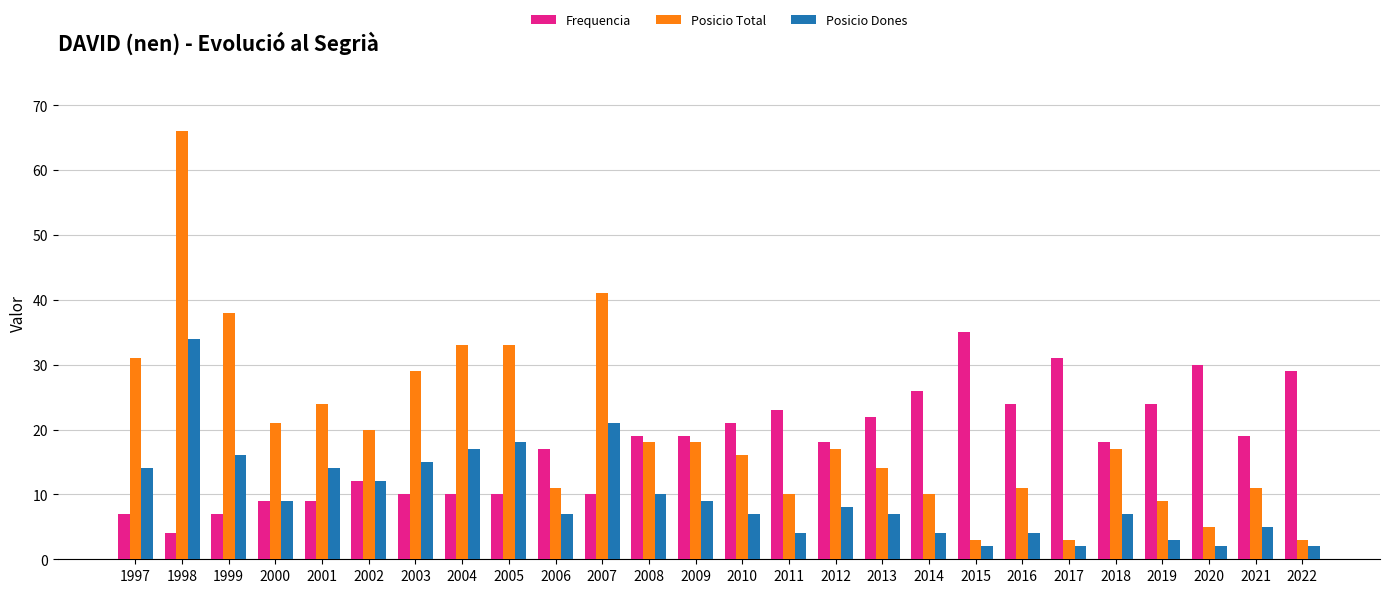

What is the difference between the highest and lowest values at 1998?

62